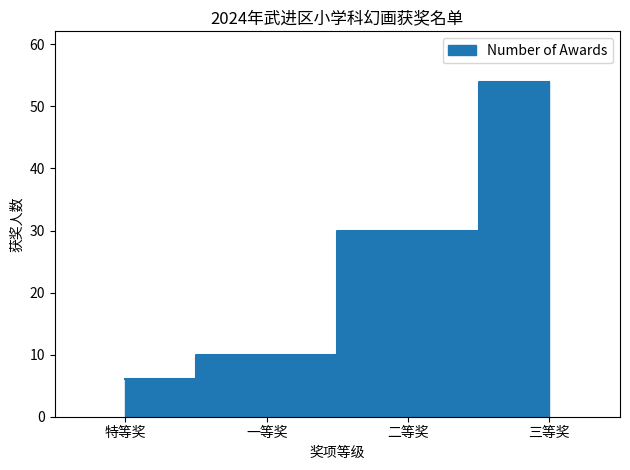

Reading right to left, transcribe all the data shown in this chart.

三等奖=54	二等奖=30	一等奖=10	特等奖=6